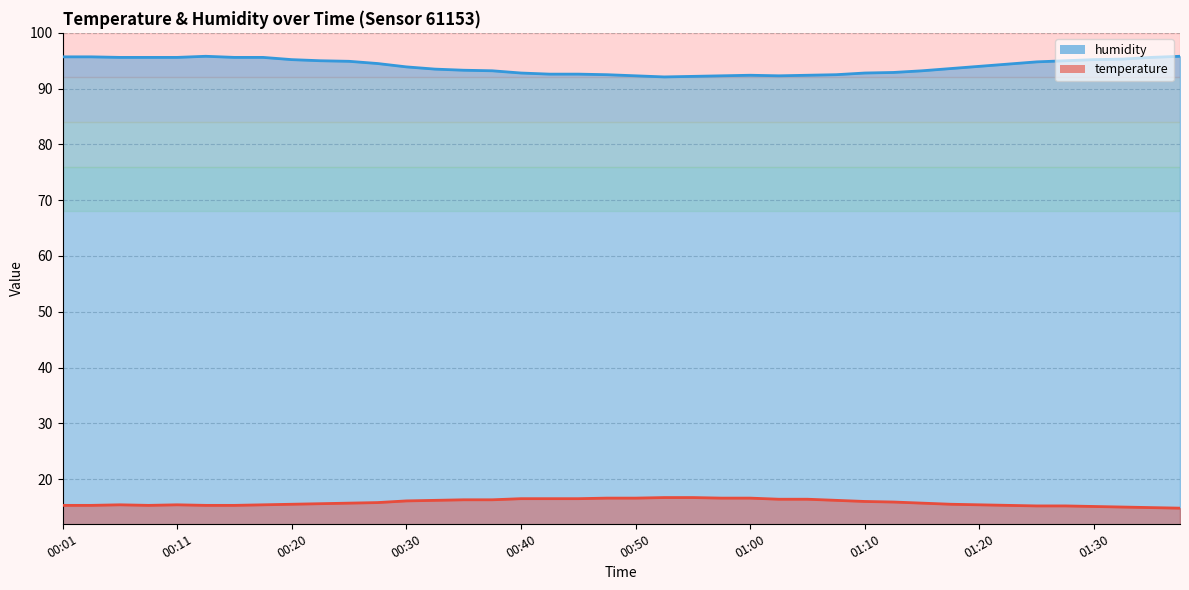

Is the value of temperature at 00:23 greater than the value of humidity at 00:01?

No